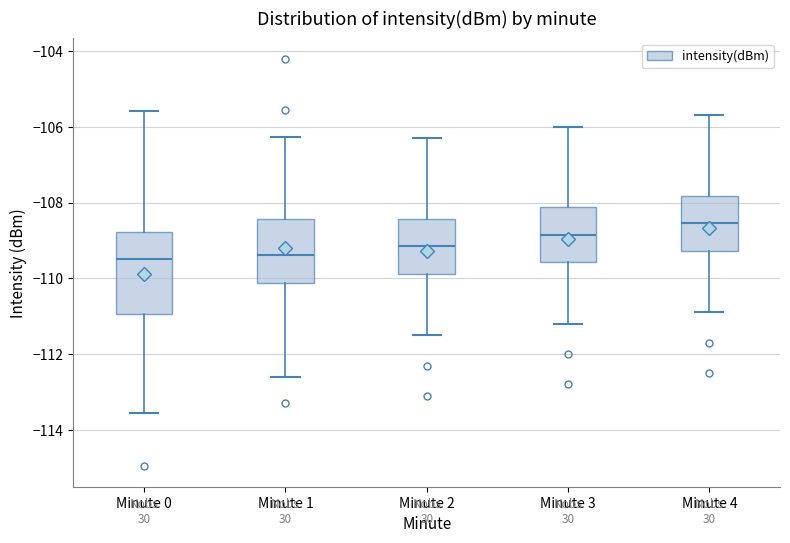

Where does the median line of the box for Minute 3 sit on the y-axis? The values are not printed on the chart, so give them approximately, as read against the axis.

-108.8